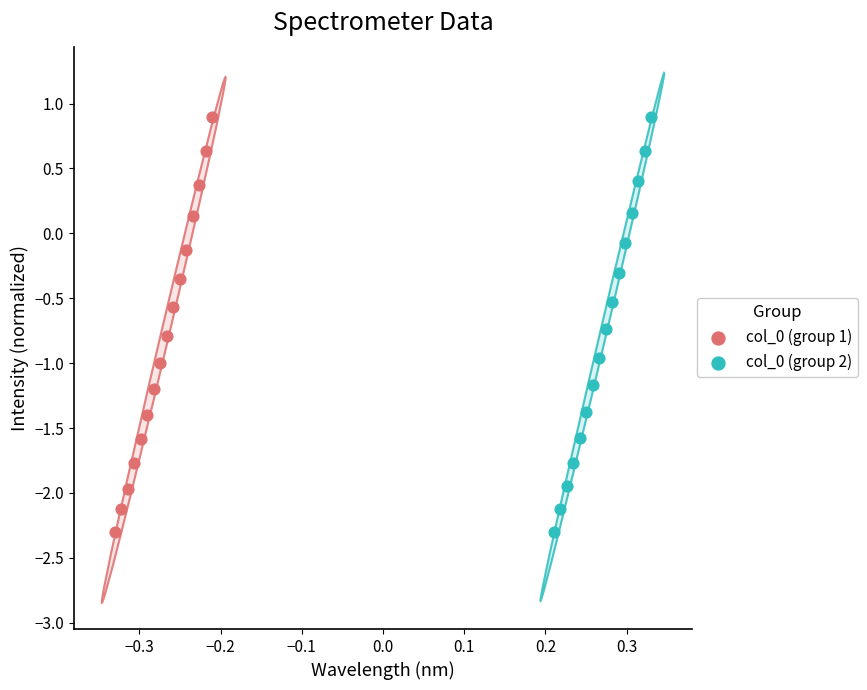

What are all the series names shown in the legend?

col_0 (group 1), col_0 (group 2)